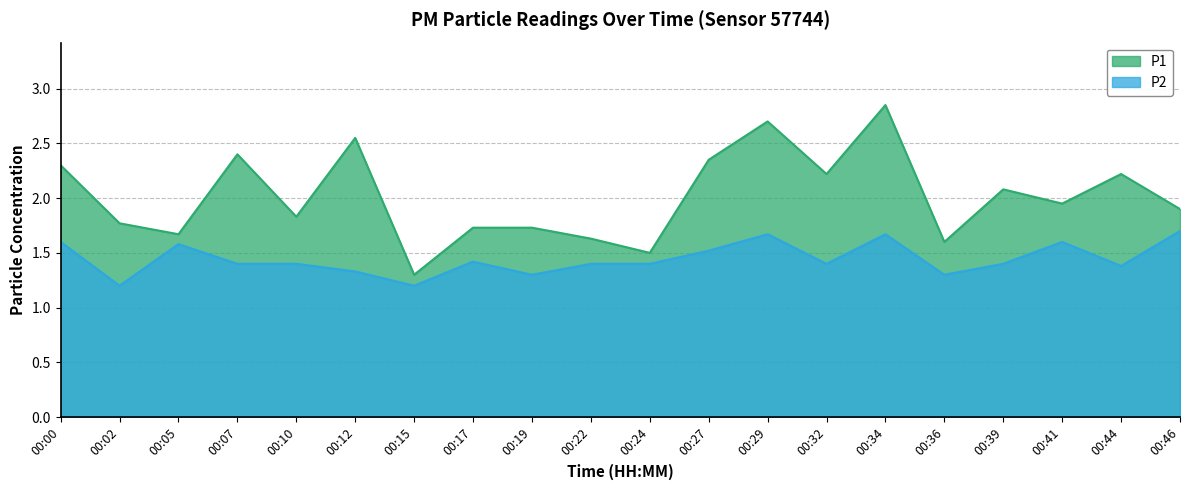

Reading right to left, what are all the values shown in this chart?

P1: 00:46=1.9	00:44=2.2	00:41=1.9	00:39=2.1	00:36=1.6	00:34=2.9	00:32=2.2	00:29=2.7	00:27=2.4	00:24=1.5	00:22=1.6	00:19=1.7	00:17=1.7	00:15=1.3	00:12=2.5	00:10=1.8	00:07=2.4	00:05=1.7	00:02=1.8	00:00=2.3
P2: 00:46=1.7	00:44=1.4	00:41=1.6	00:39=1.4	00:36=1.3	00:34=1.7	00:32=1.4	00:29=1.7	00:27=1.5	00:24=1.4	00:22=1.4	00:19=1.3	00:17=1.4	00:15=1.2	00:12=1.3	00:10=1.4	00:07=1.4	00:05=1.6	00:02=1.2	00:00=1.6